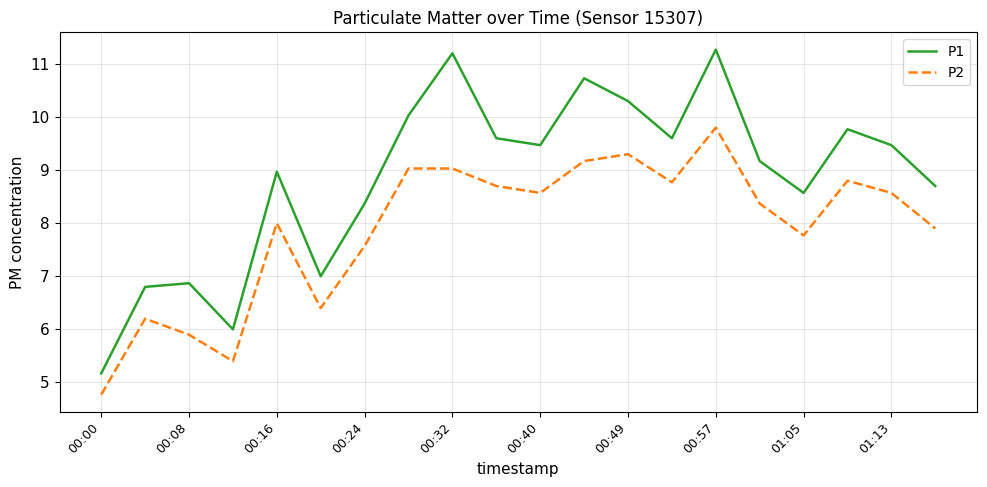

Reading left to right, list all the values displayed in this chart.

P1: 5.2	6.8	6.9	6.0	9.0	7.0	8.4	10.0	11.2	9.6	9.5	10.7	10.3	9.6	11.3	9.2	8.6	9.8	9.5	8.7
P2: 4.8	6.2	5.9	5.4	8.0	6.4	7.6	9.0	9.0	8.7	8.6	9.2	9.3	8.8	9.8	8.4	7.8	8.8	8.6	7.9